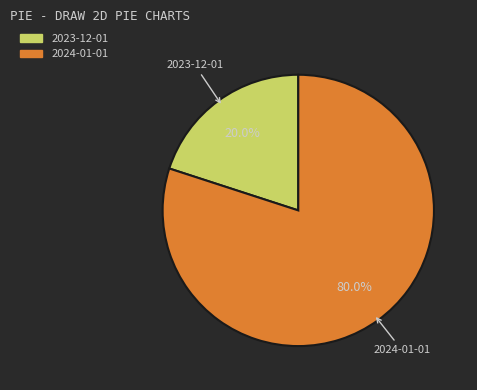

Which slice is the largest?

2024-01-01